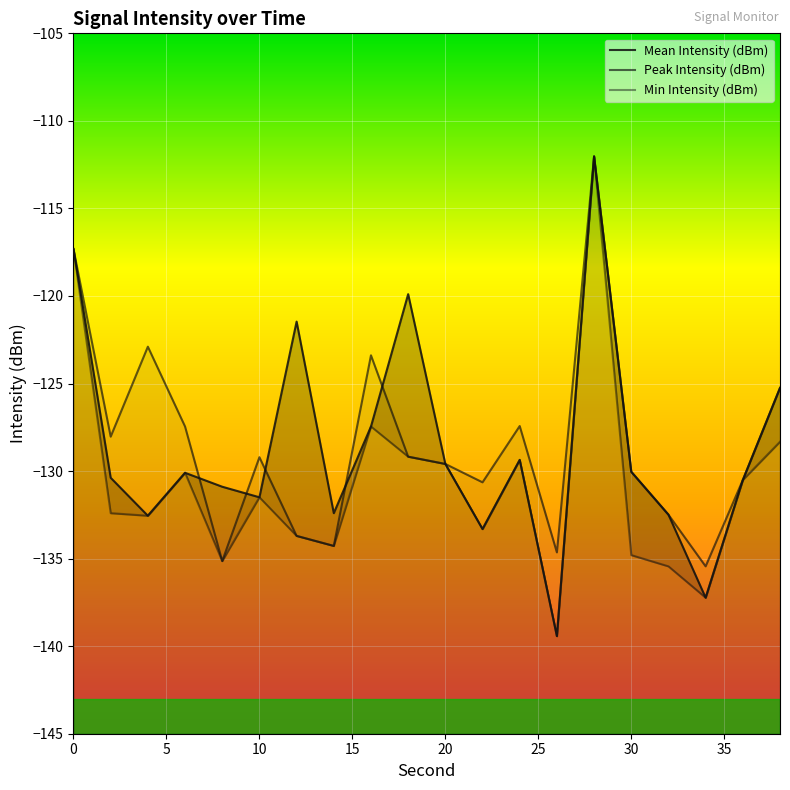

At how many categories does at least one series exceed -118?

2